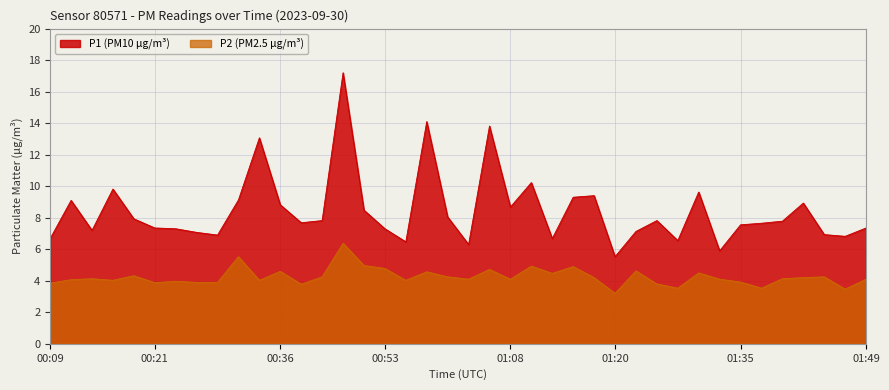

Which series has the widest spread of values?

P1